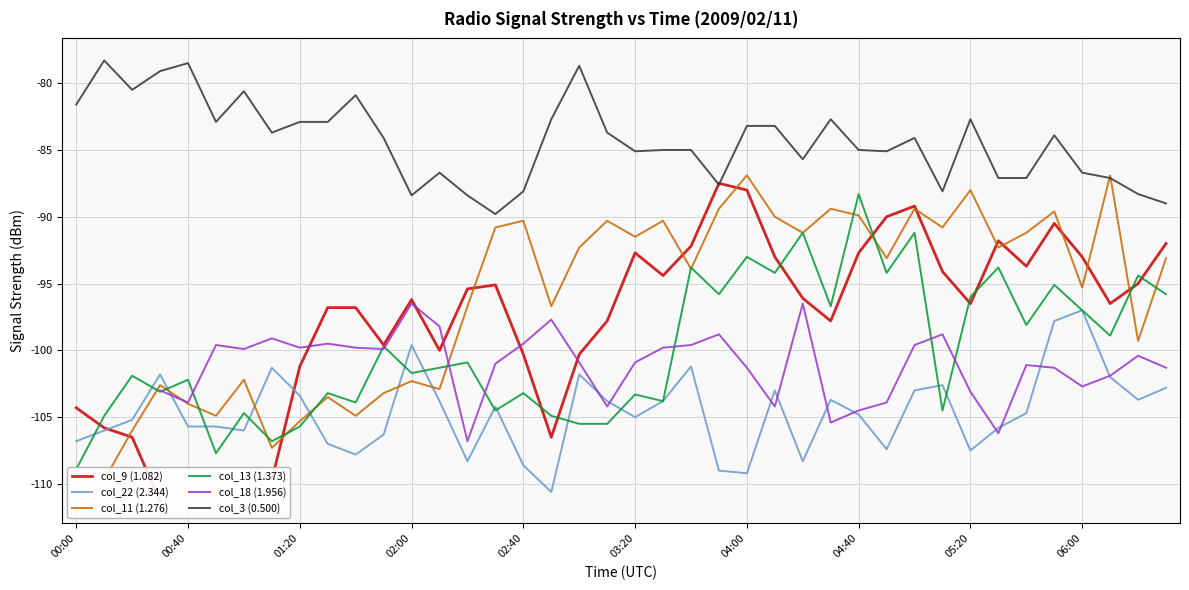

Rank the series at 31 from lowest to highest value.

col_13 (1.373), col_22 (2.344), col_18 (1.956), col_9 (1.082), col_11 (1.276), col_3 (0.500)